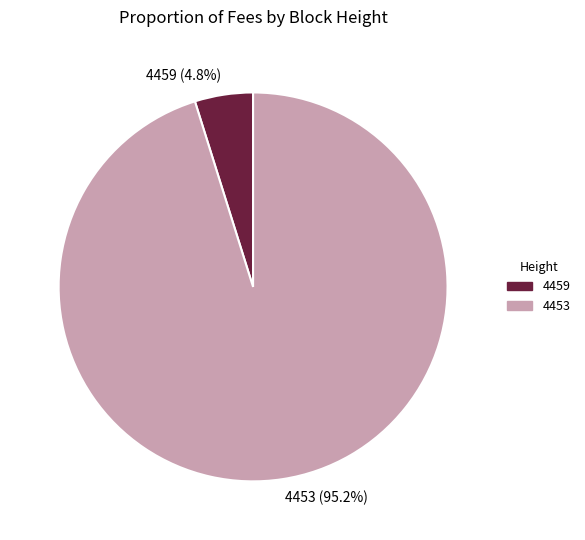

Which category has the biggest portion of the pie?

4453